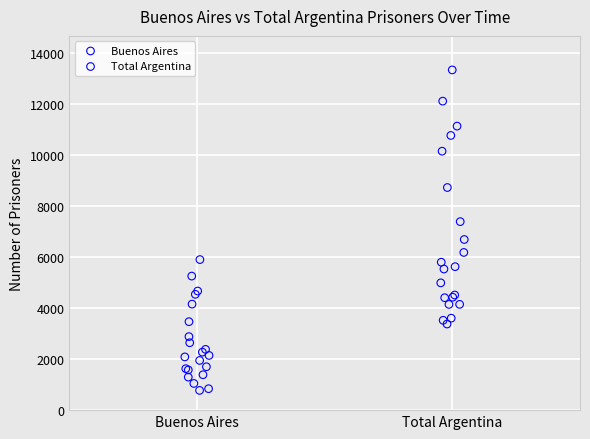

Which series has the largest Y range (max minus min)?

Total Argentina